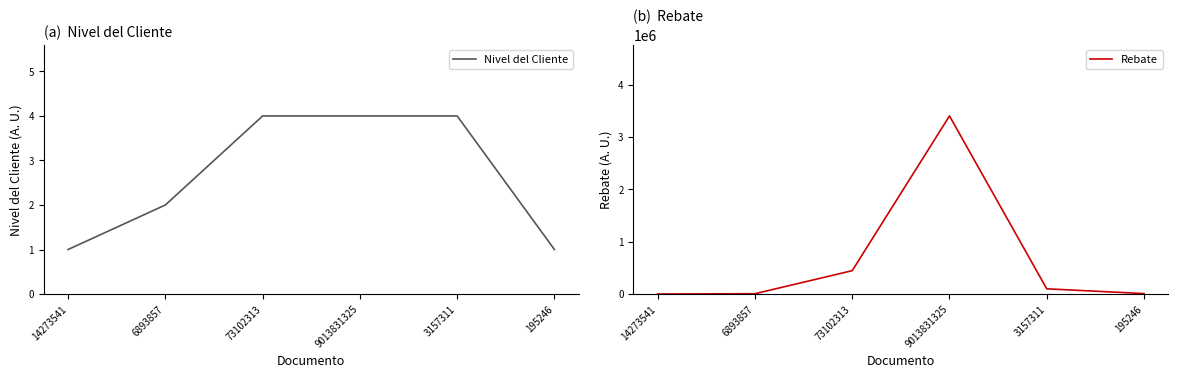

List the series in order of their peak value, highest first.

Rebate, Nivel del Cliente